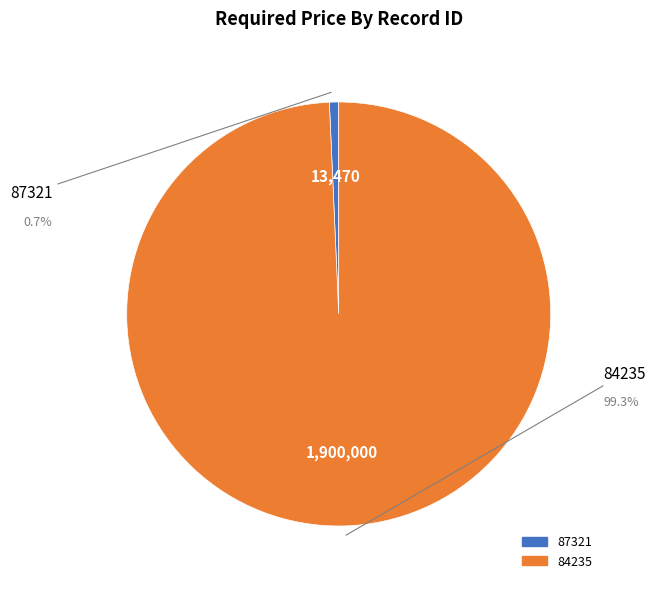

To the nearest percent, what portion does 87321 represent?

1%